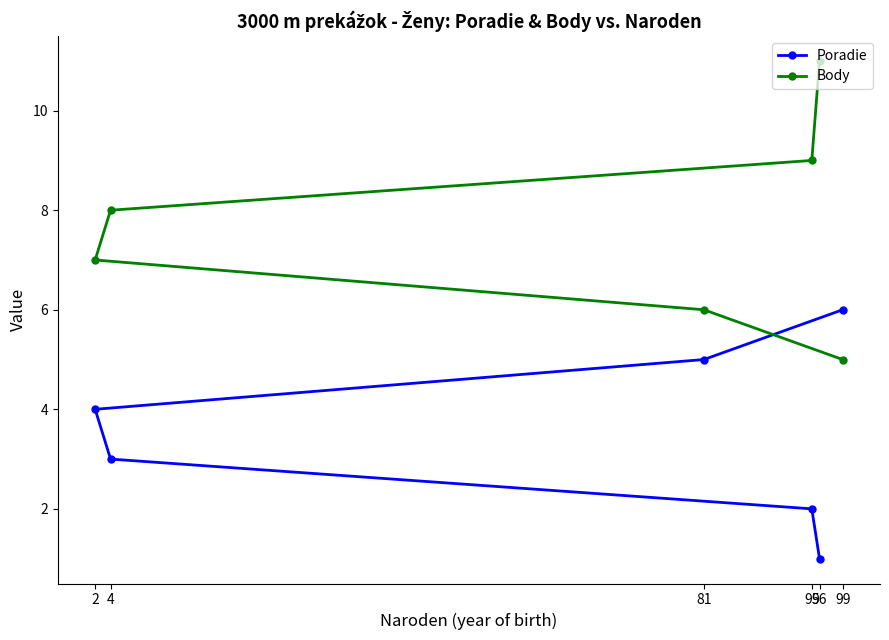

Reading left to right, extract all data points from this chart.

Poradie: 2=4	4=3	81=5	95=2	96=1	99=6
Body: 2=7	4=8	81=6	95=9	96=11	99=5